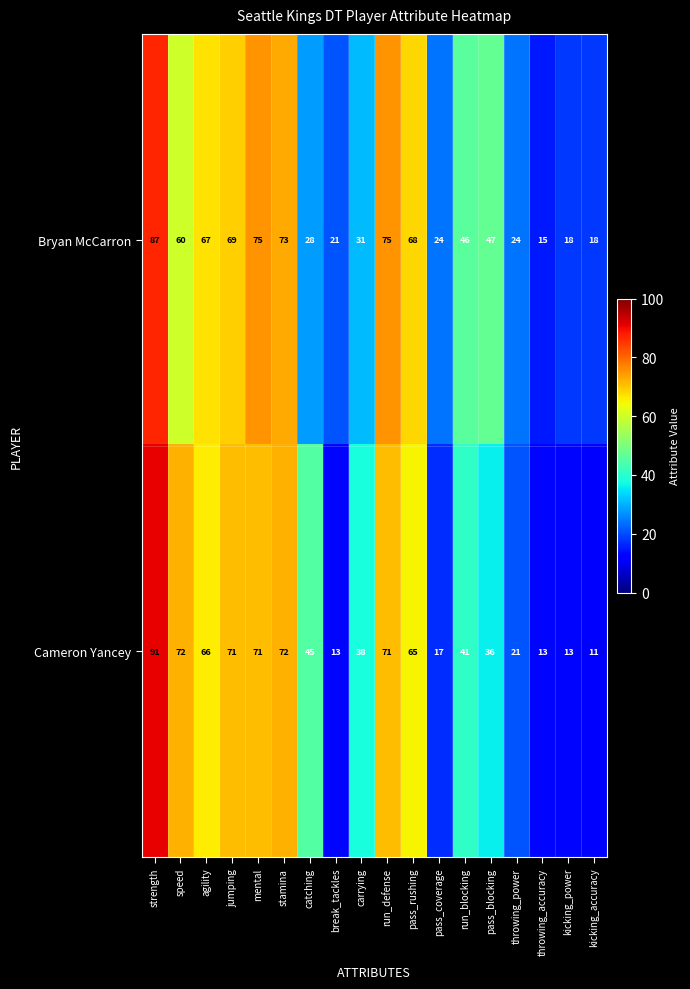

Which series changed the most between strength and pass_rushing?

Cameron Yancey